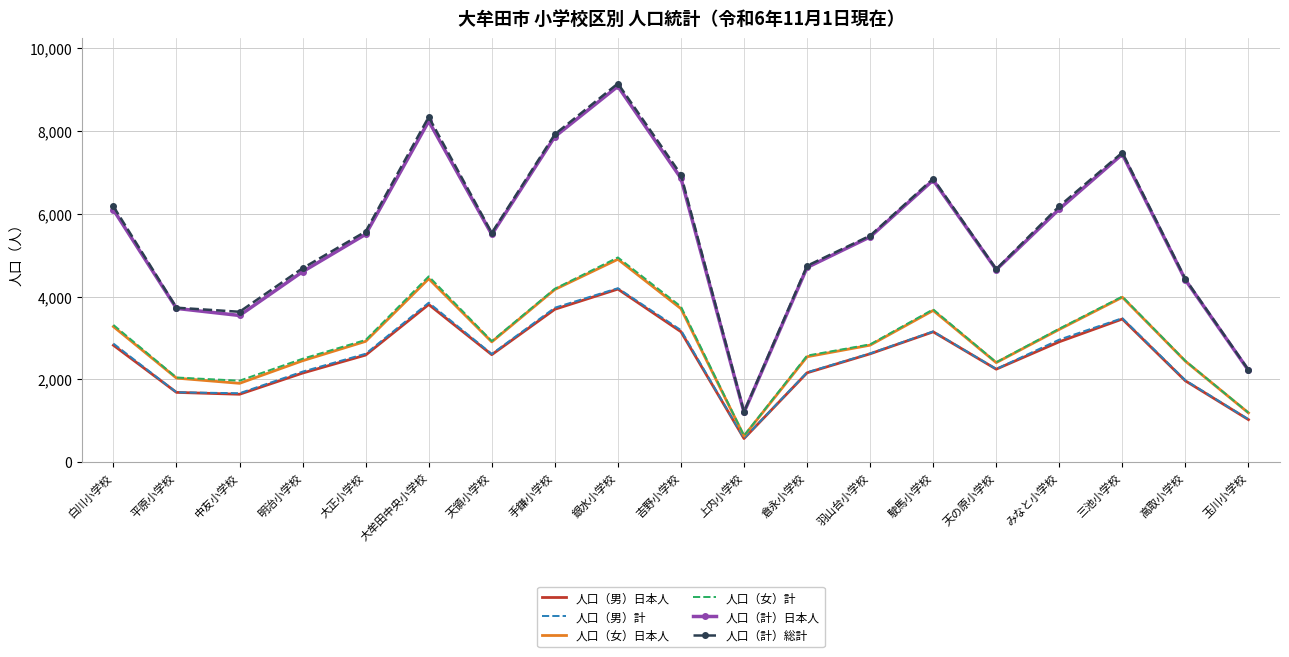

True or false: 人口（計）日本人 and 人口（女）日本人 cross at least once.

False